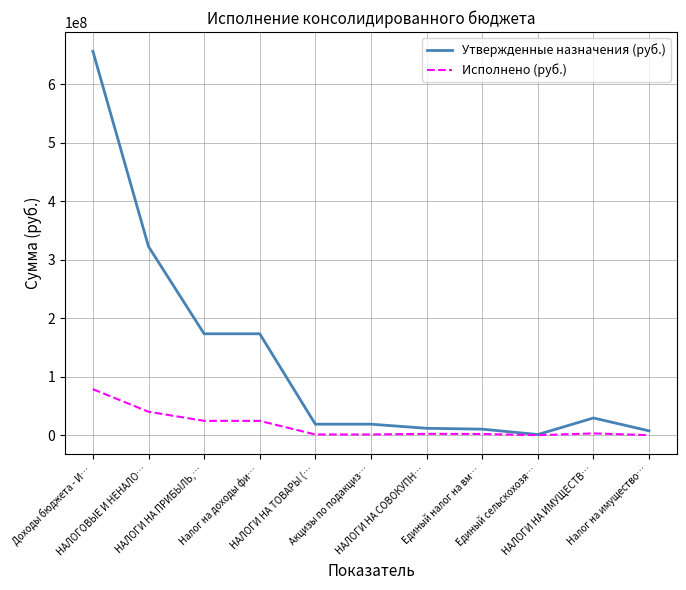

The value of Утвержденные назначения (руб.) at Единый налог на вм… is 10400000.0. True or false?

True